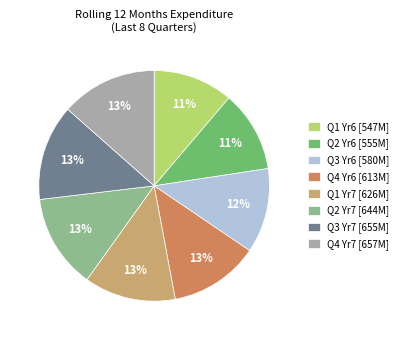

Does any single category account for the majority?

No